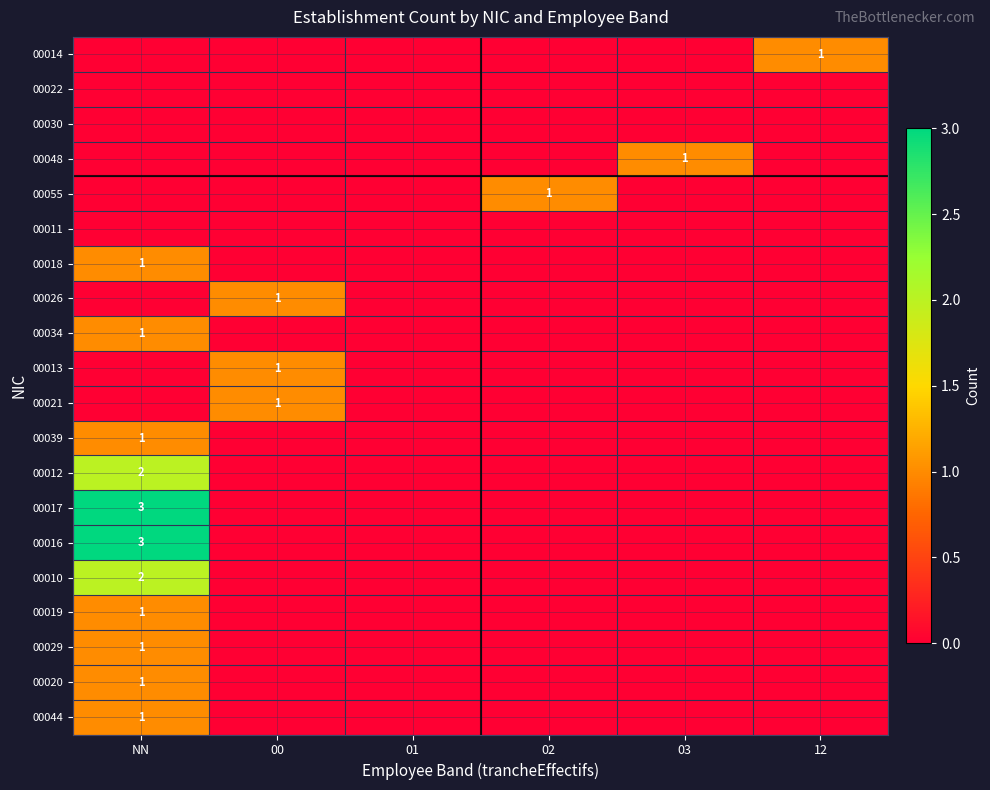

Rank the categories by 00016 value from highest to lowest.

NN, 00, 01, 02, 03, 12